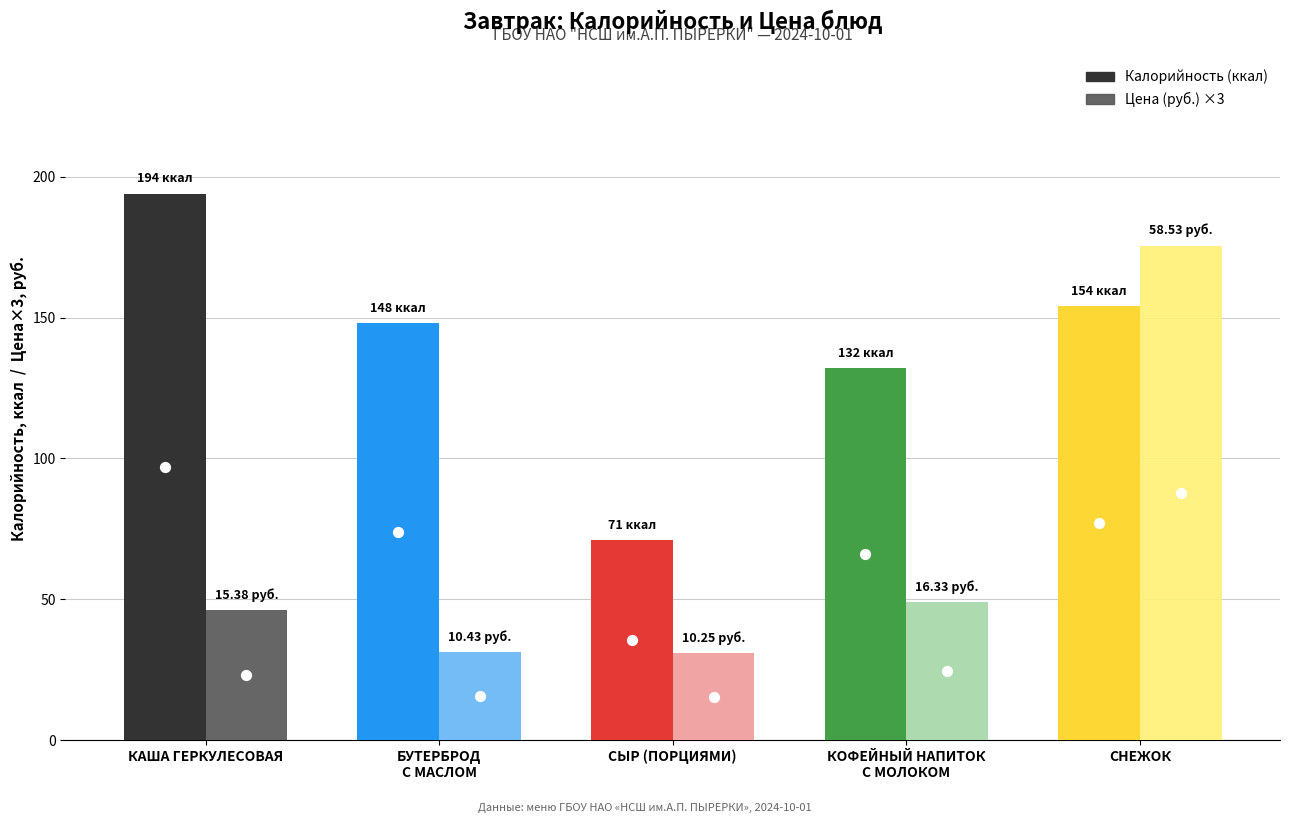

What are all the series names shown in the legend?

Калорийность, Цена